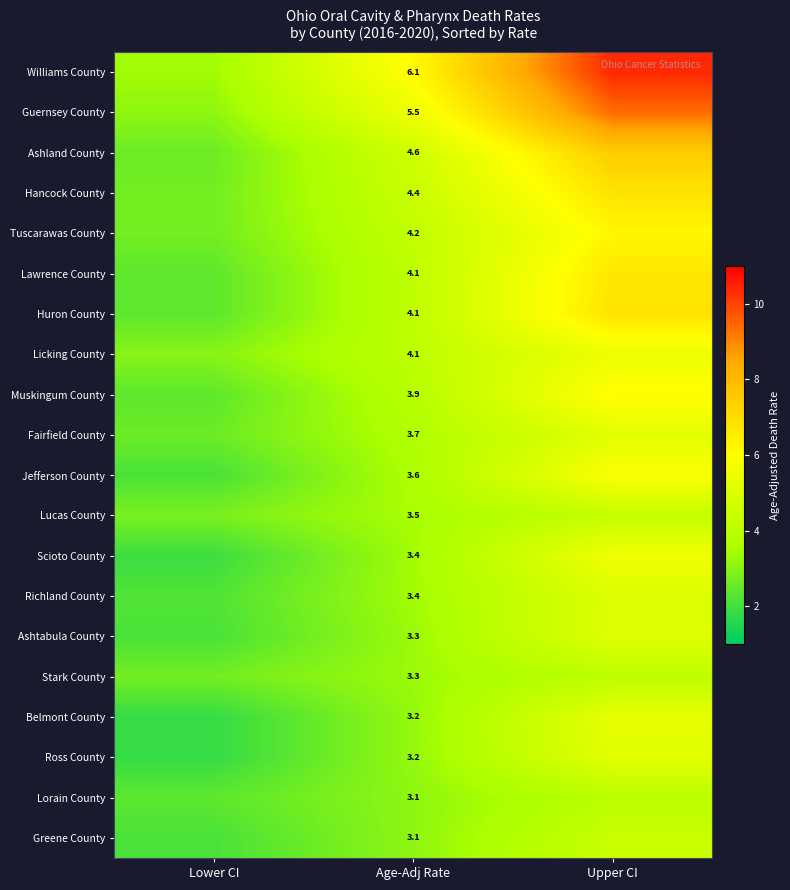

True or false: Scioto County has a value of 1.1 at Age-Adj Rate.

False